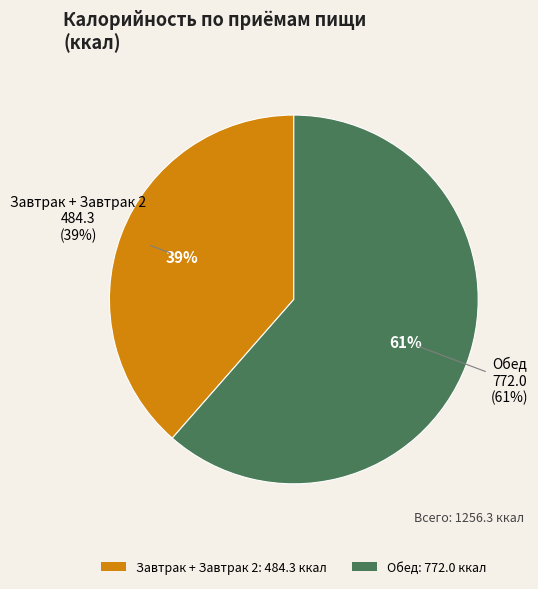

What is the total percentage of Обед and Завтрак + Завтрак 2?

100.0%